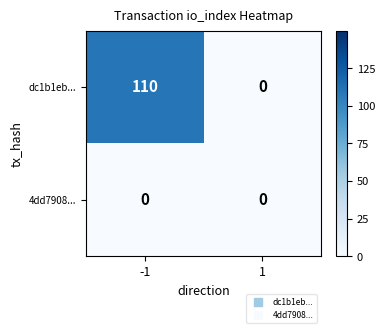

Which series has the largest total across all categories?

dc1b1eb...